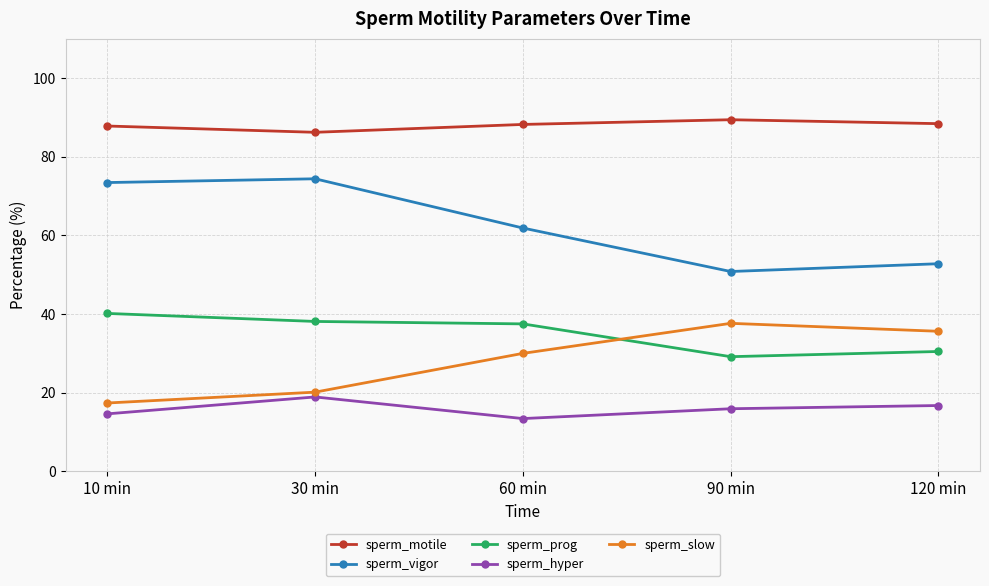

What position from the left is 120 min?

5